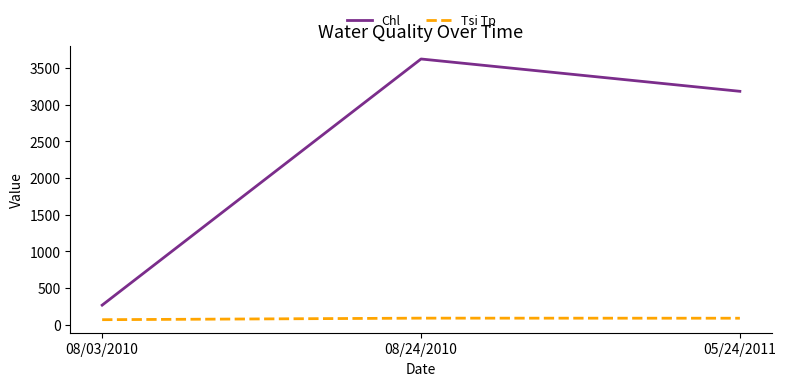

How many categories are shown in the chart?

3